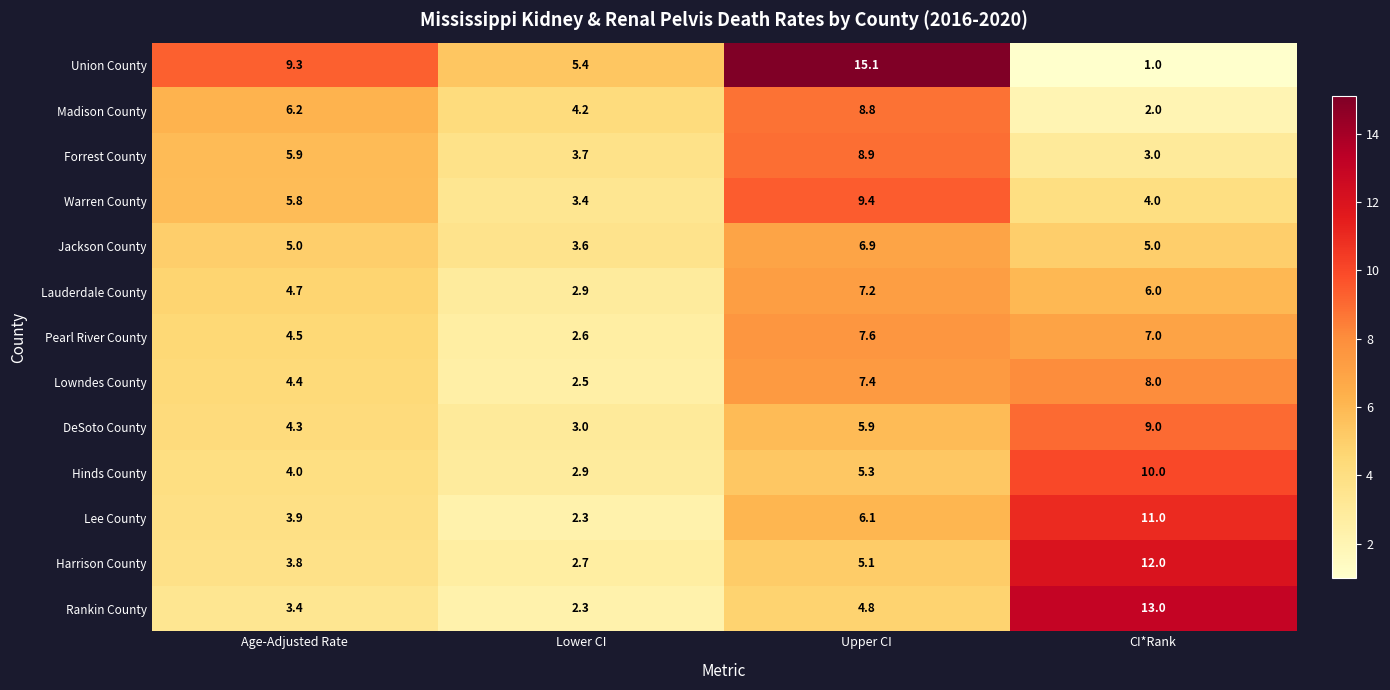

At which category is the sum across all series the highest?

Upper CI